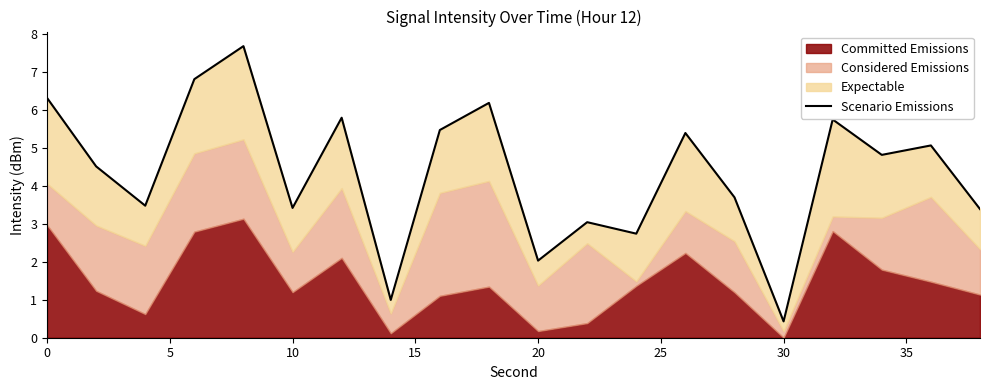

Reading left to right, extract all data points from this chart.

6.3	4.5	3.5	6.8	7.7	3.4	5.8	1.0	5.5	6.2	2.0	3.0	2.7	5.4	3.7	0.4	5.7	4.8	5.1	3.4